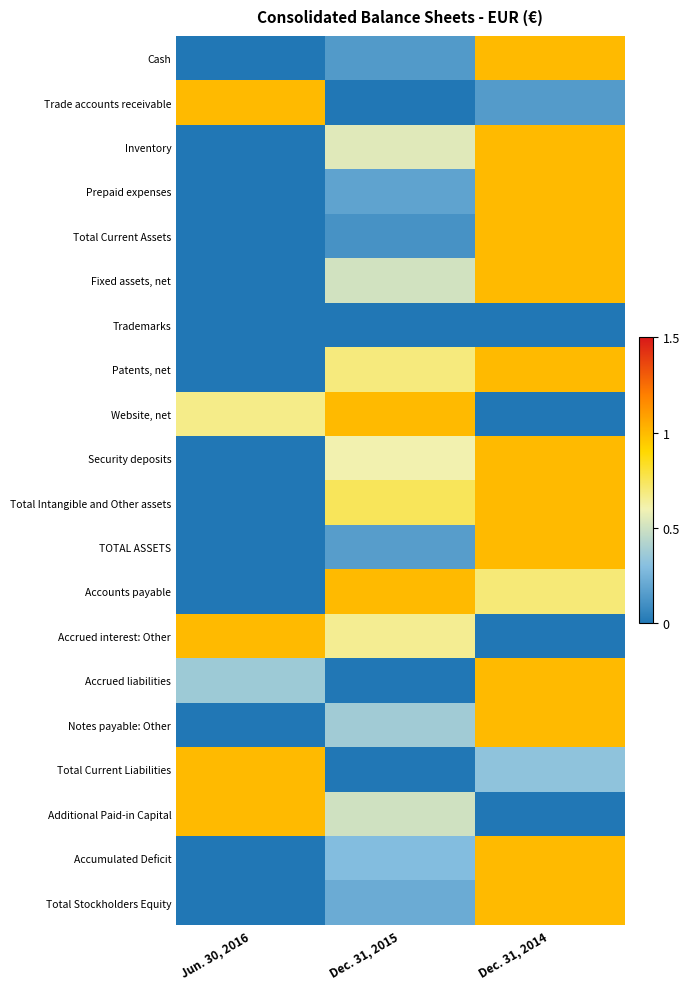

What is the total value across all series at Jun. 30, 2016?

5.0